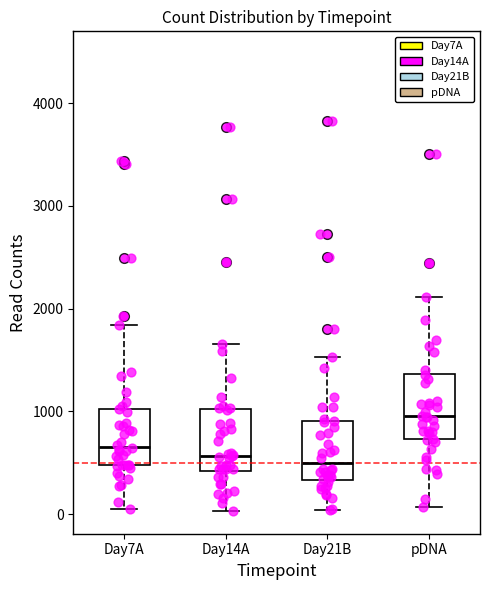

Reading left to right, read every box against the y-axis: the position of its median line, the range the box covers, and the ends of its whiskers. The values are not printed on the chart, so give them approximately, as read against the axis.

Day7A: median 700, box 500 to 1000, whiskers 100 to 1800
Day14A: median 600, box 400 to 1000, whiskers 0 to 1700
Day21B: median 500, box 300 to 900, whiskers 0 to 1500
pDNA: median 1000, box 700 to 1400, whiskers 100 to 2100